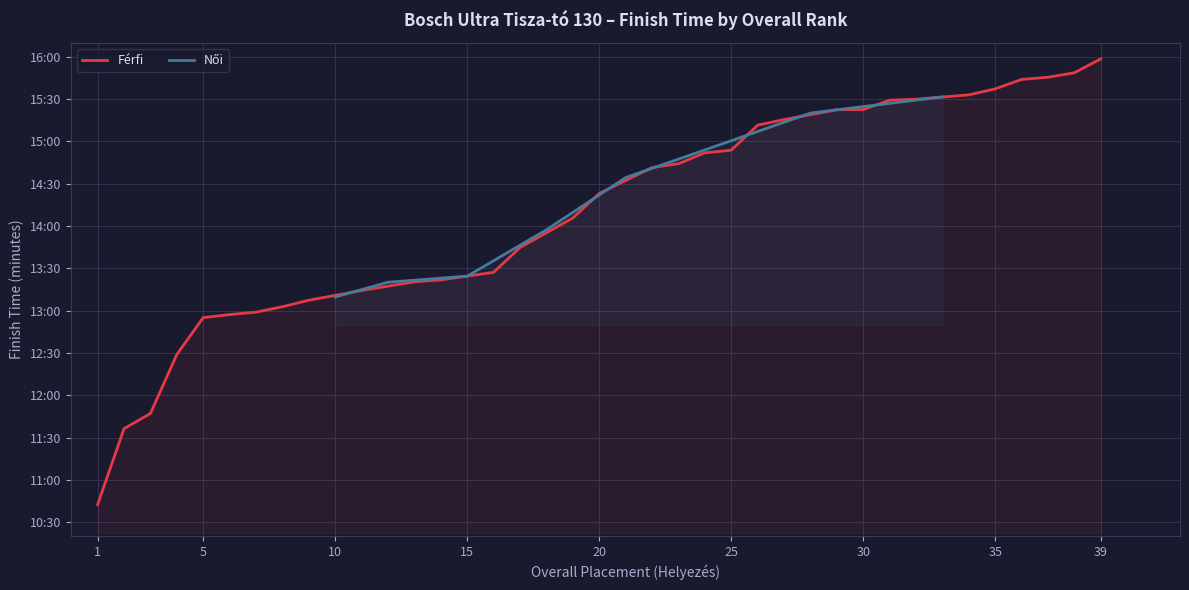

At which label is the value closest to 860?

20